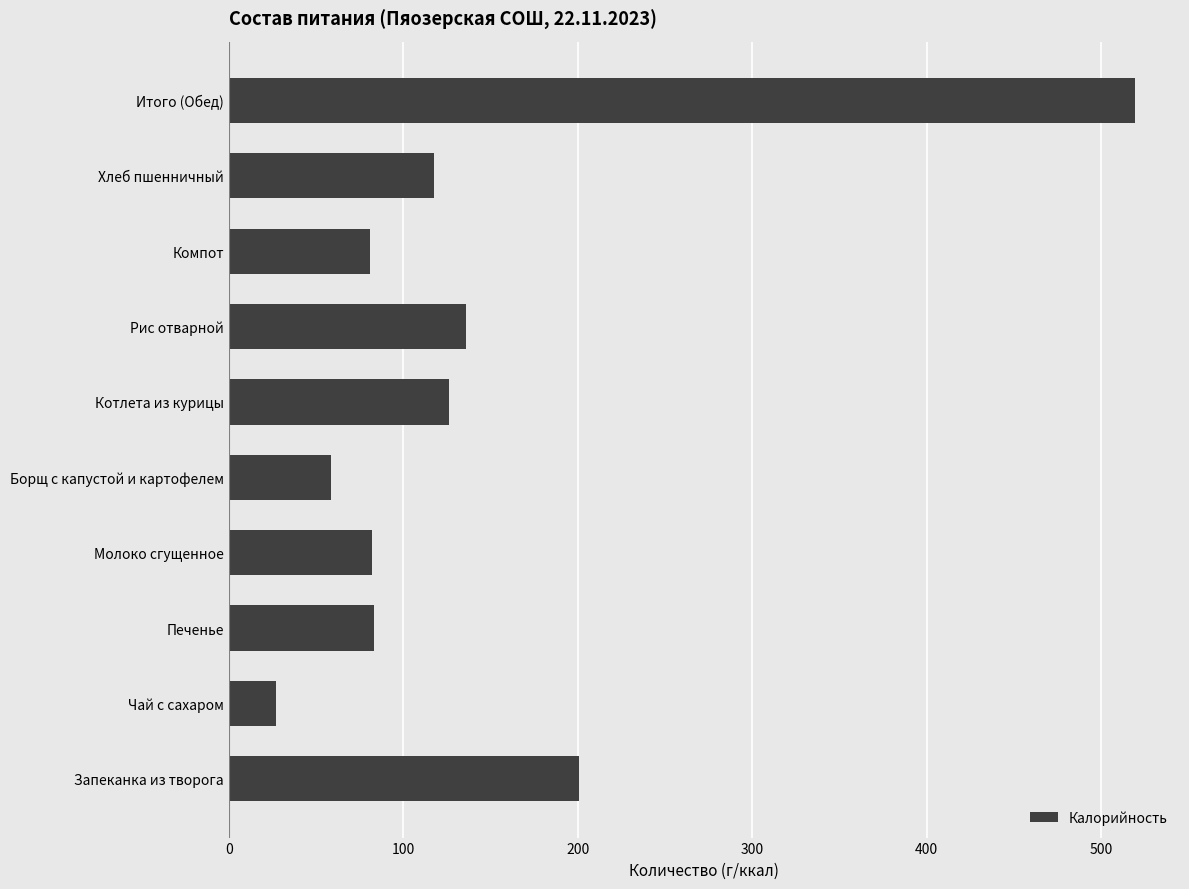

What is the sum of all values?

1431.5